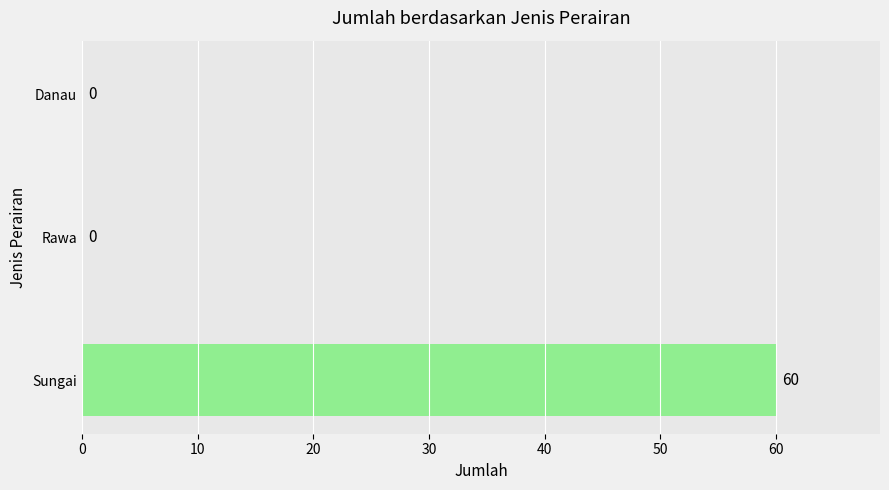

The value at Rawa is 0. True or false?

True